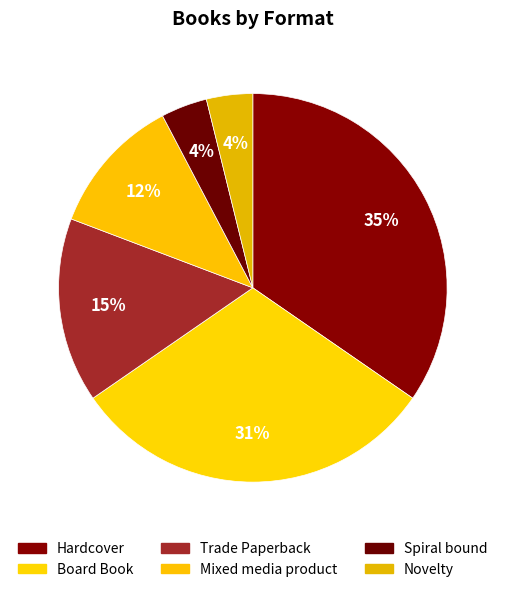

How many slices are in this pie chart?

6